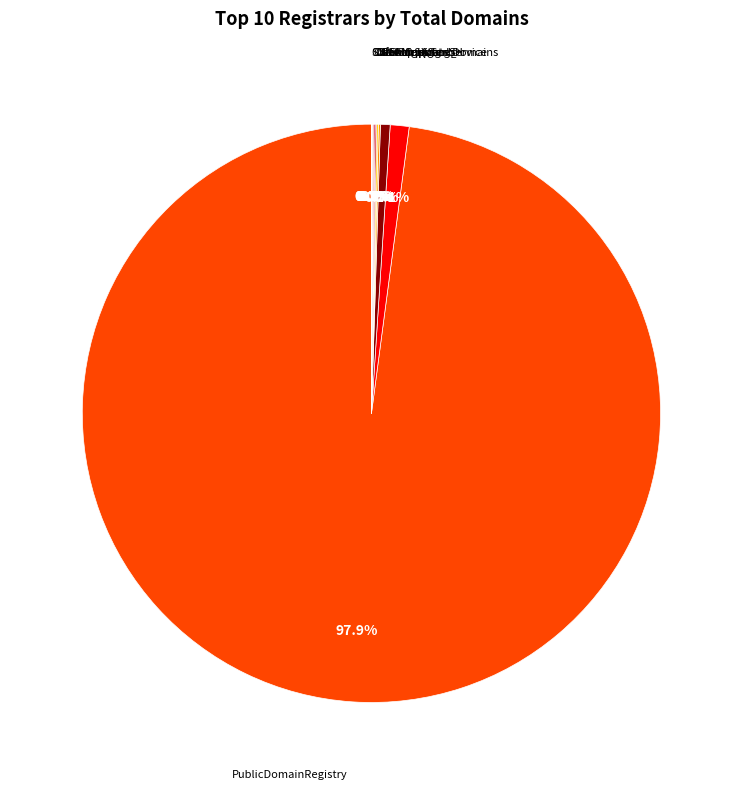

Does any single category account for the majority?

Yes